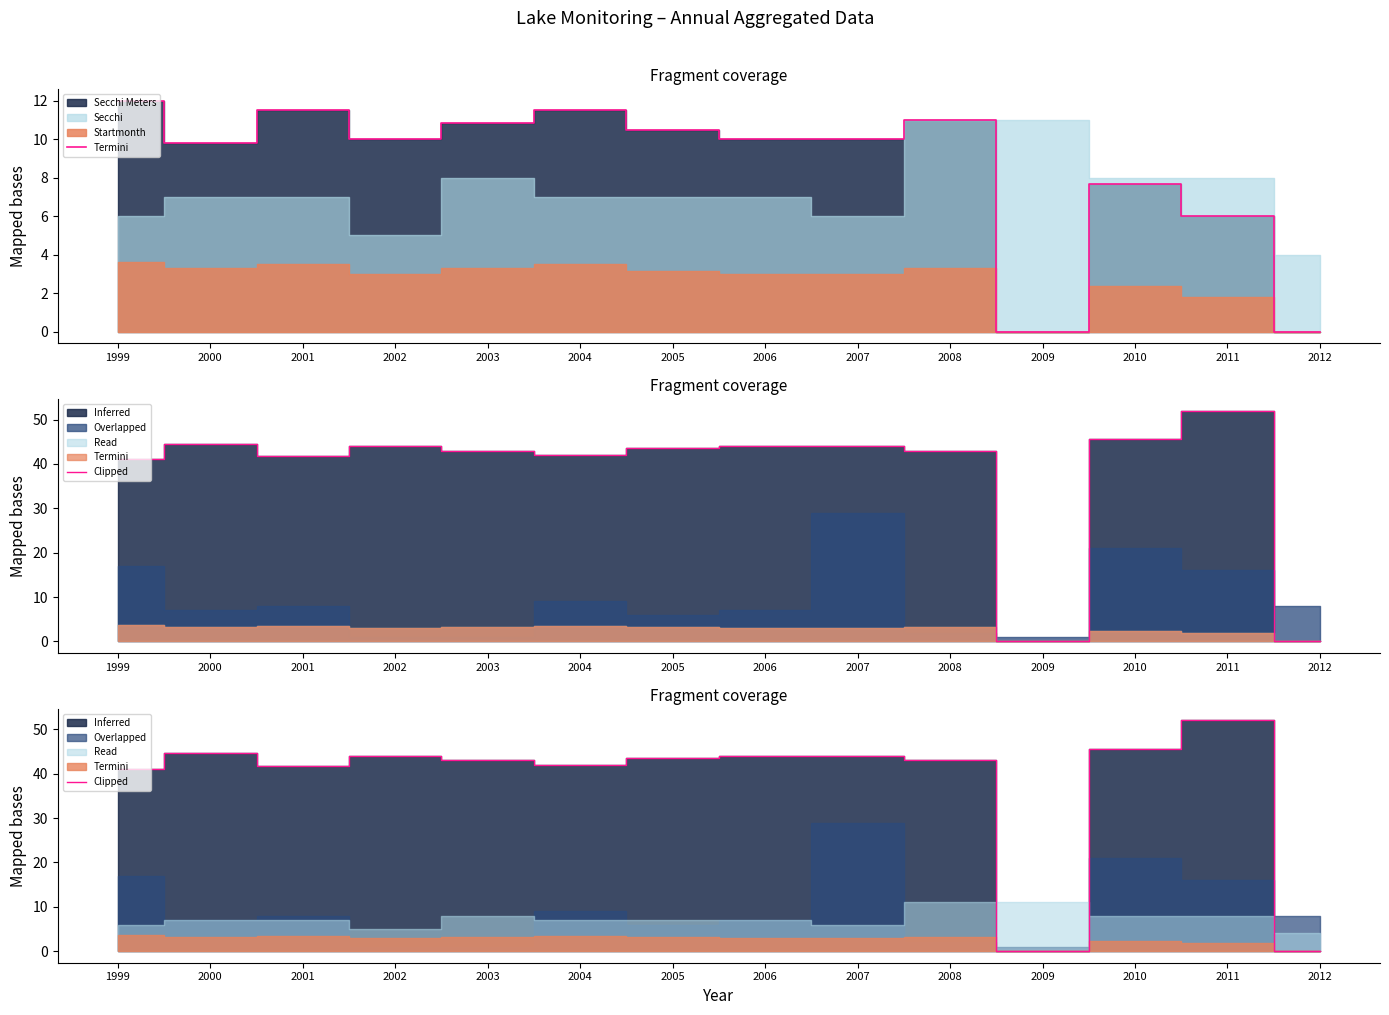

Reading left to right, what are all the values shown in this chart?

41.0	44.6	41.8	44.0	43.0	42.0	43.5	44.0	44.0	43.0	0.0	45.7	52.0	0.0